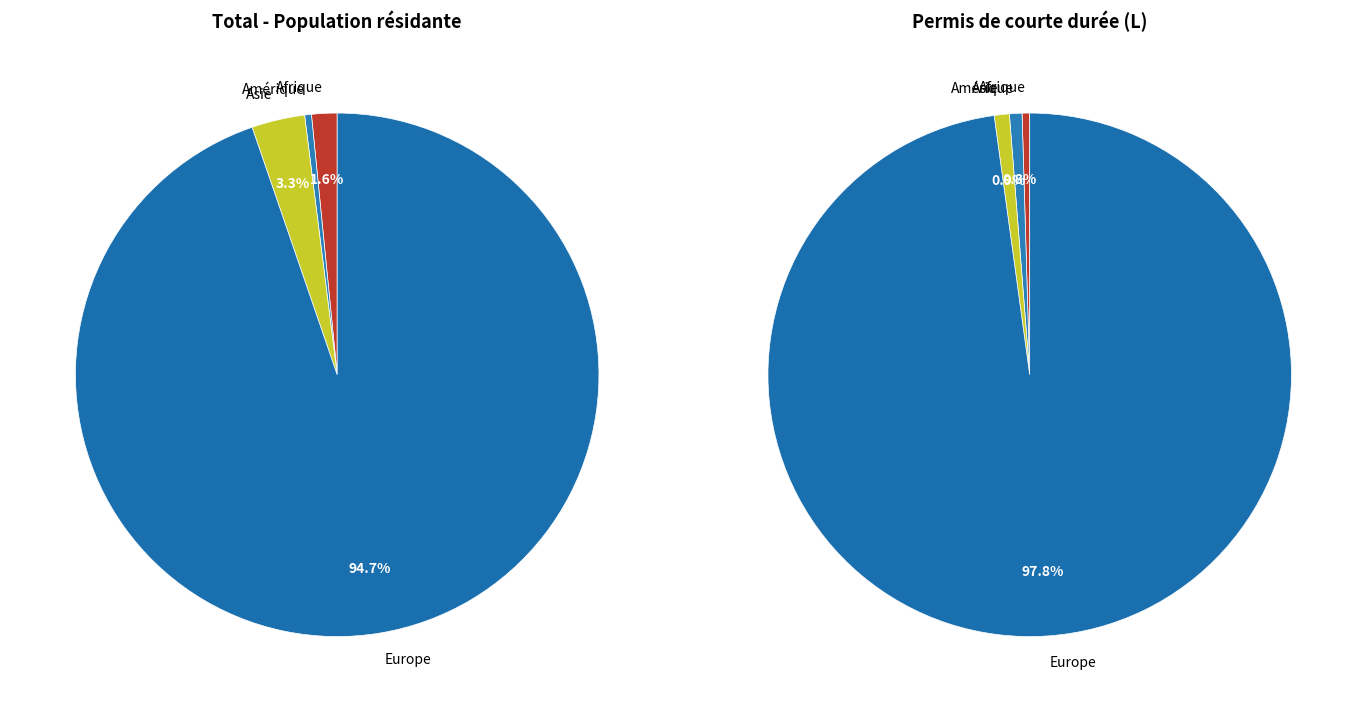

Is there any slice that represents more than half of the pie?

Yes